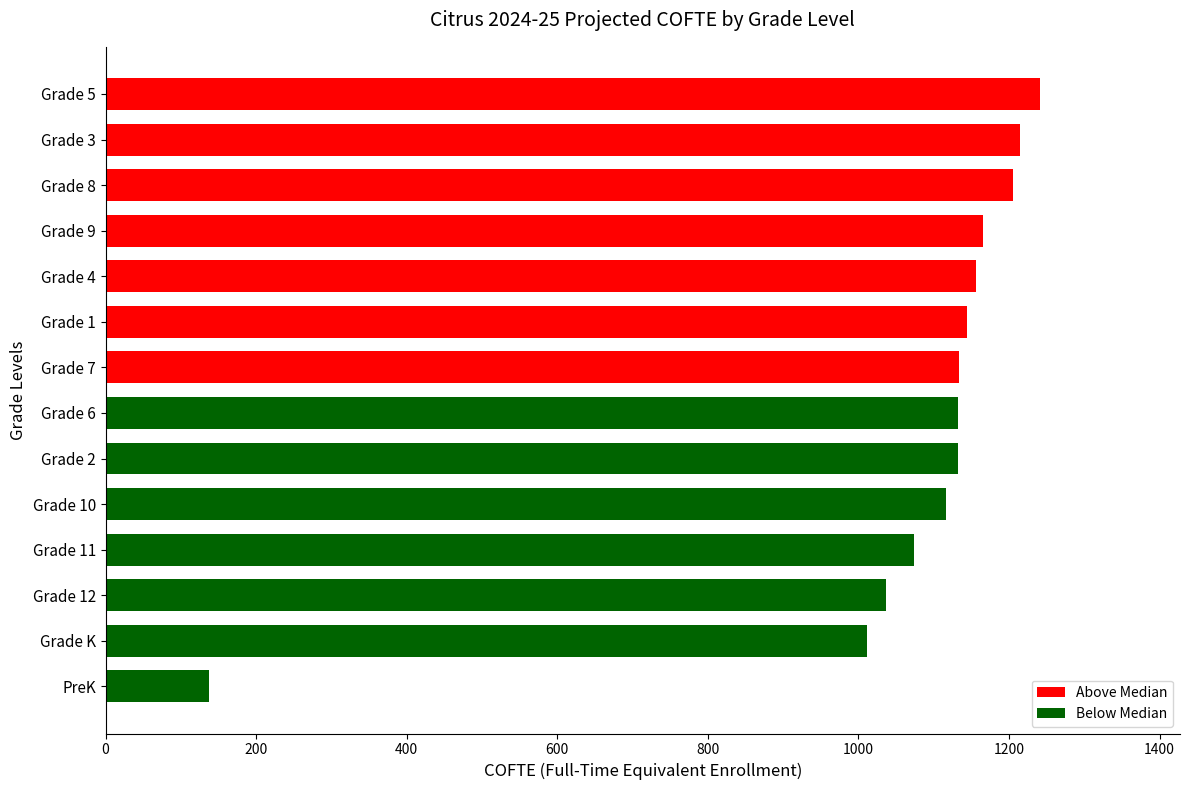

What is the difference between the second highest and minimum values?

1077.9